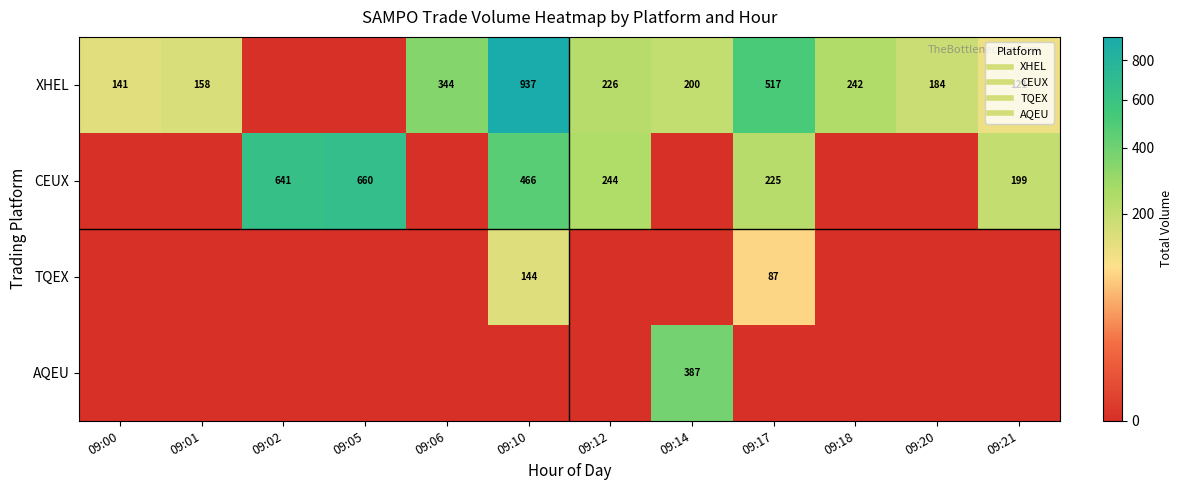

Rank the series by their maximum value, from highest to lowest.

XHEL, CEUX, AQEU, TQEX